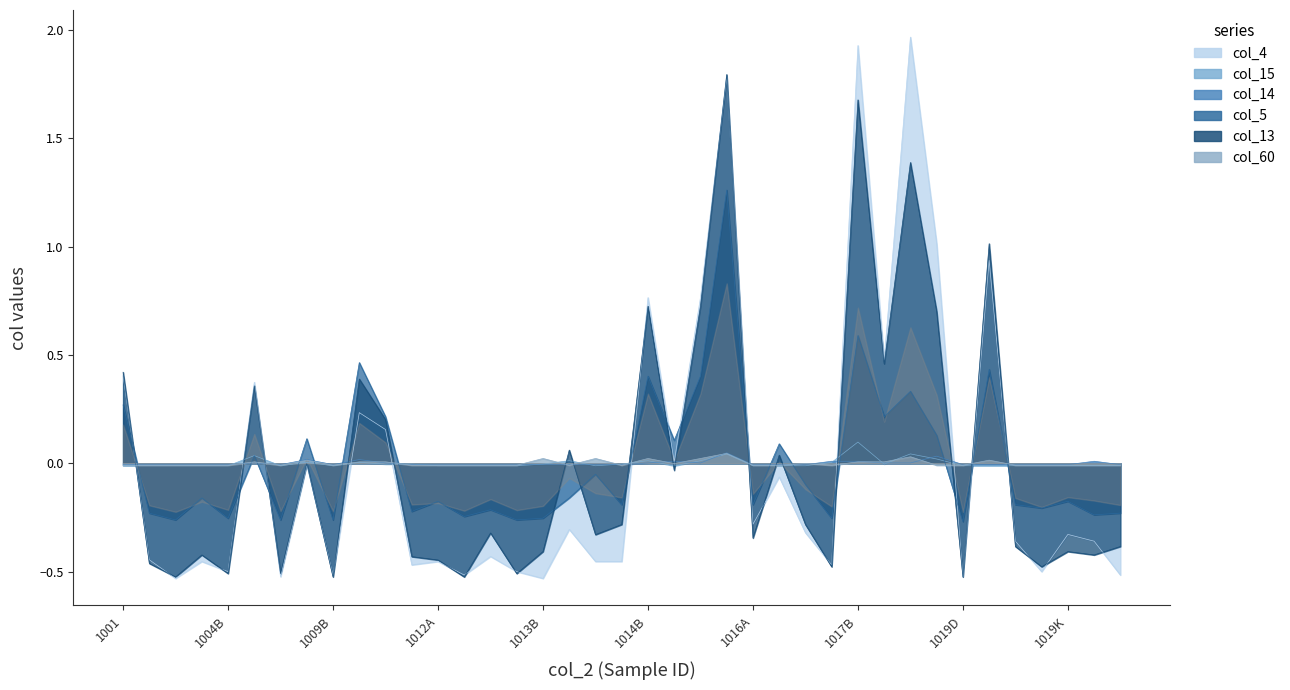

What position from the left is 1019M?

38